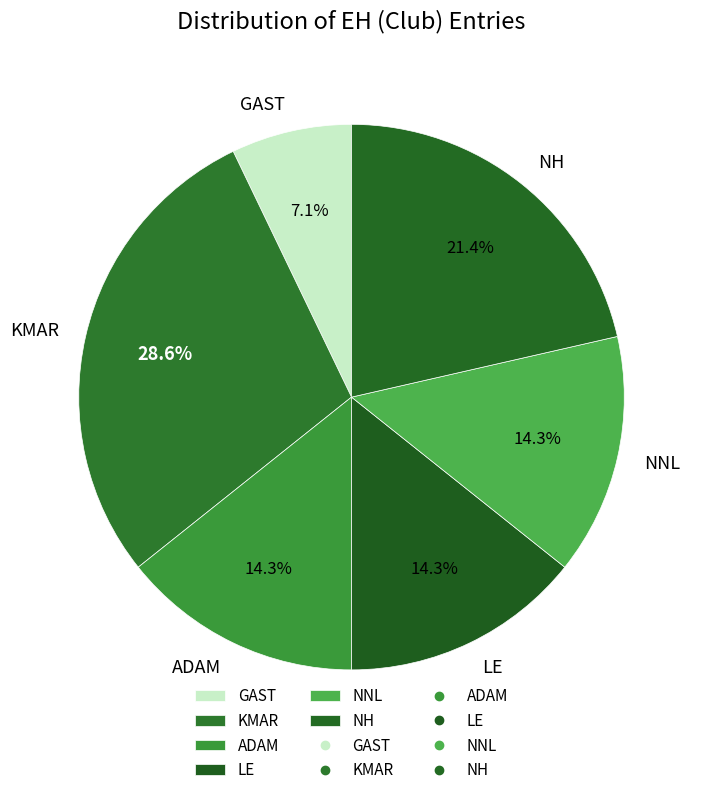

Which slice is the largest?

KMAR